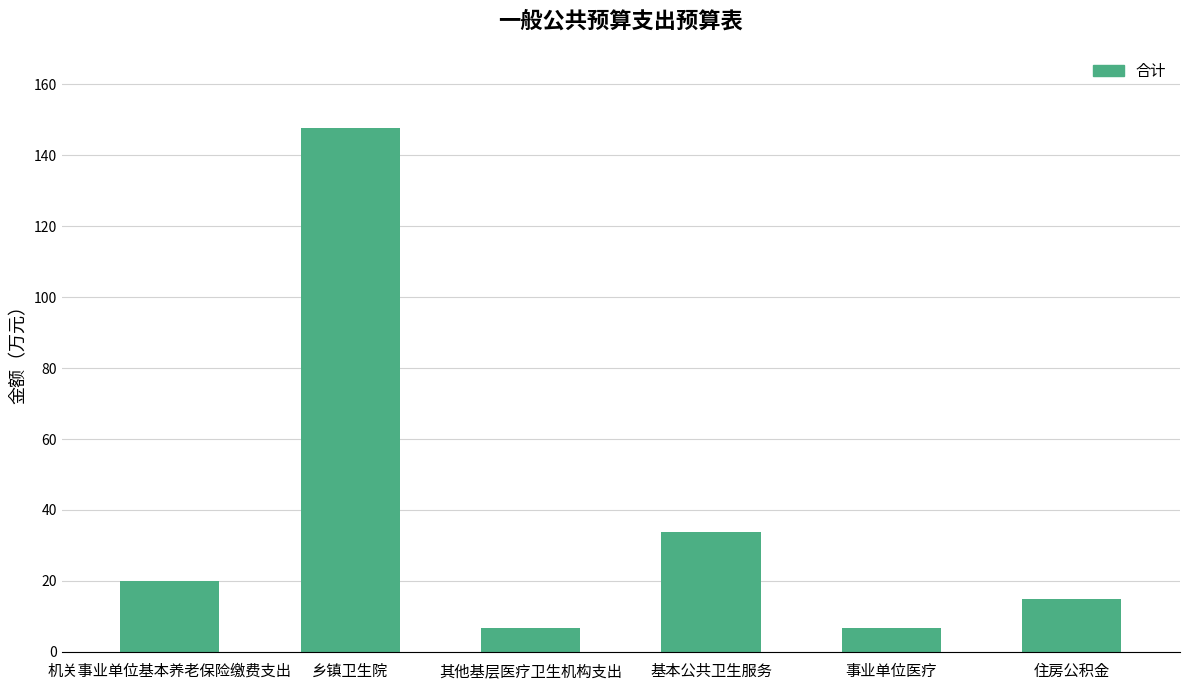

What is the change in value from 机关事业单位基本养老保险缴费支出 to 乡镇卫生院?

+127.8